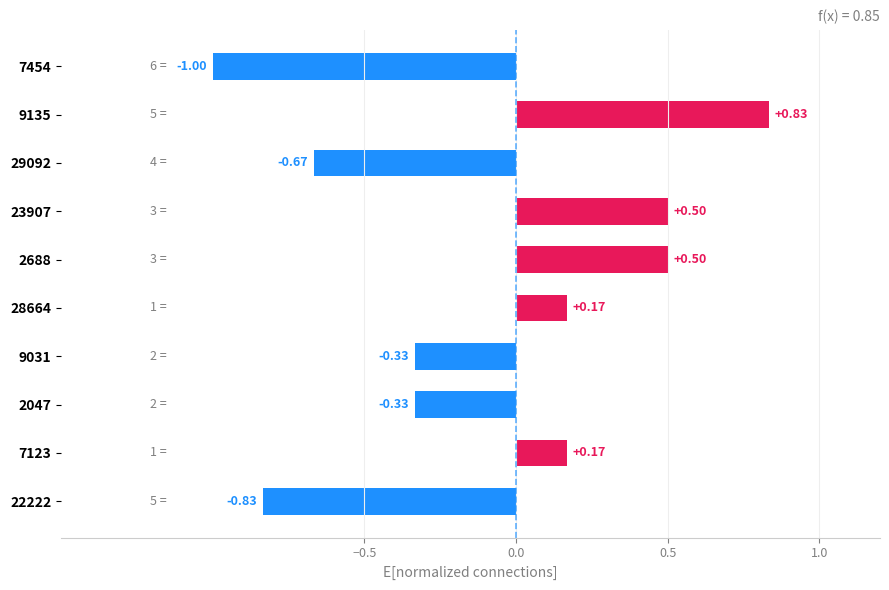

What is the difference between the maximum and minimum values?

1.8